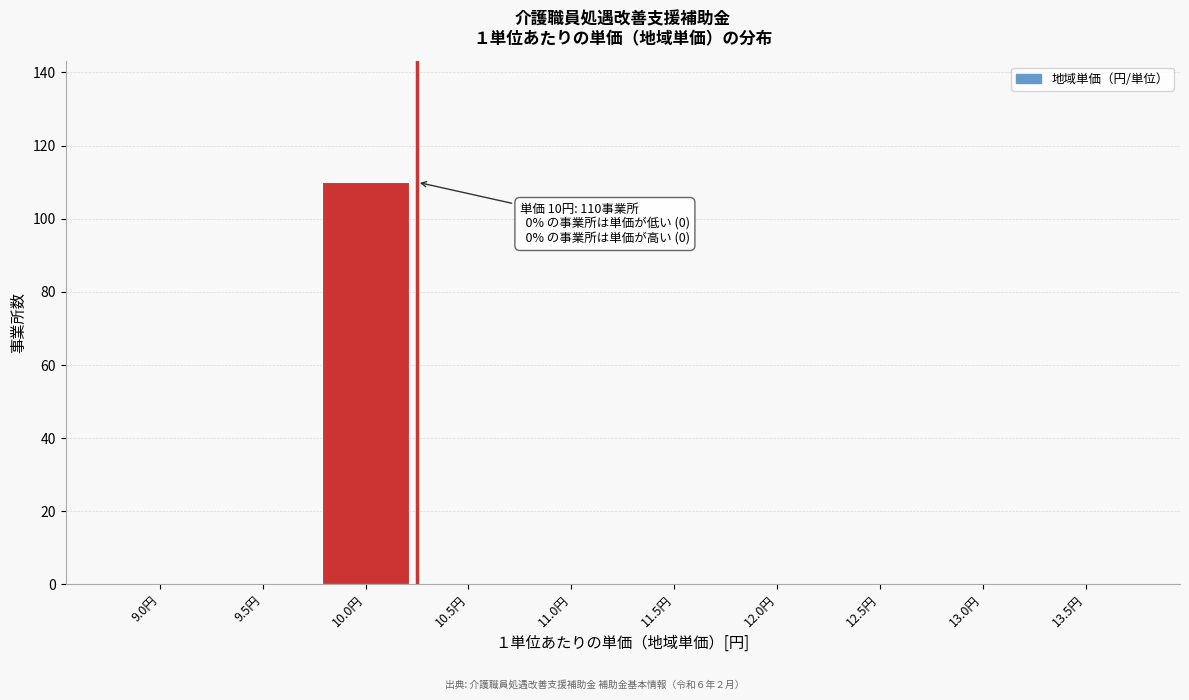

Reading left to right, transcribe all the data shown in this chart.

9.0円=0	9.5円=0	10.0円=110	10.5円=0	11.0円=0	11.5円=0	12.0円=0	12.5円=0	13.0円=0	13.5円=0